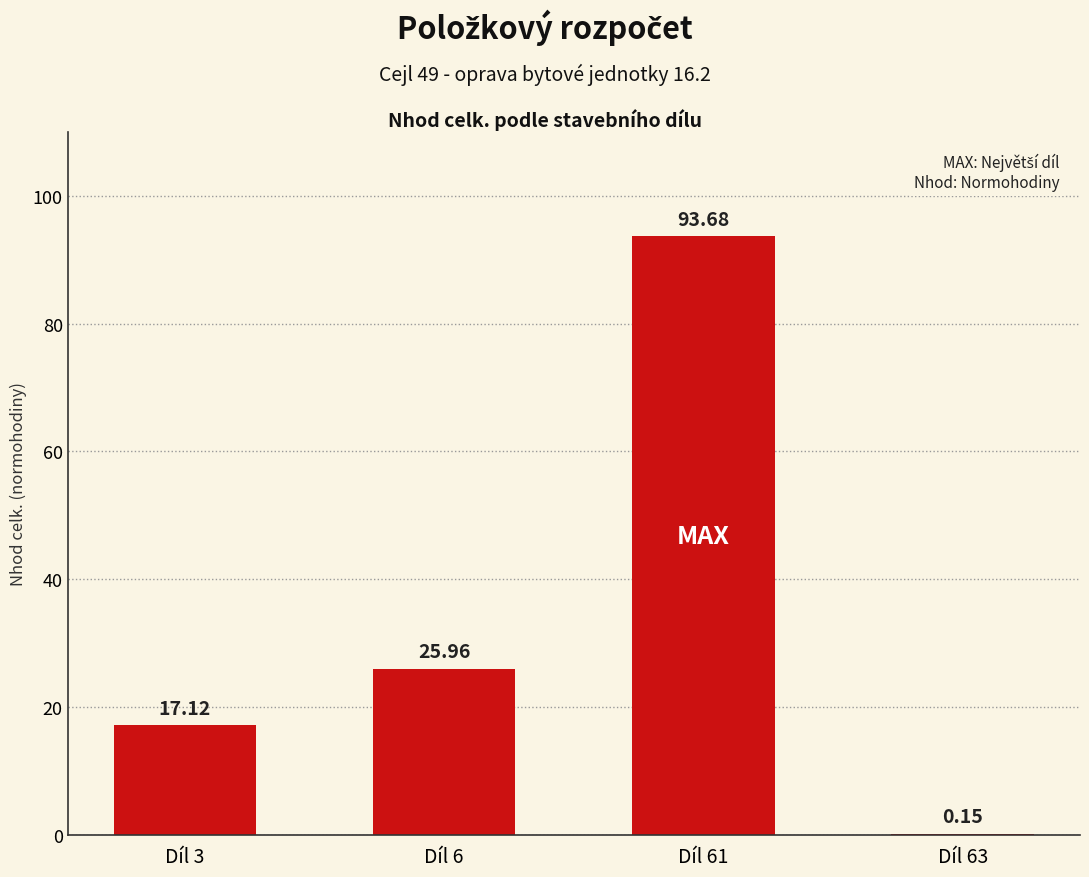

What is the approximate value at Díl 3?

17.1